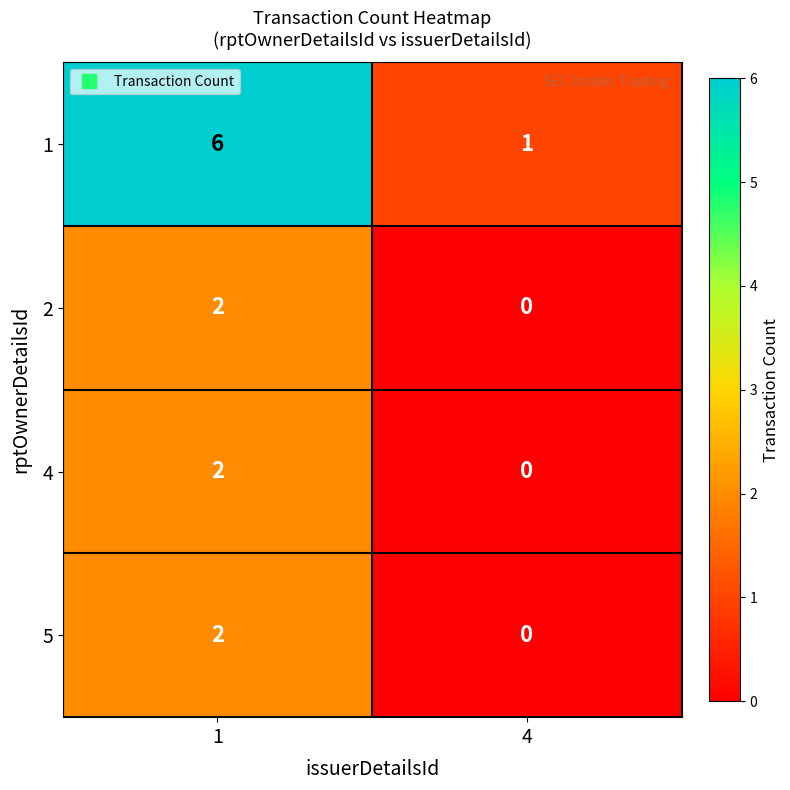

What is the difference between the 1 values at 1 and 4?

5